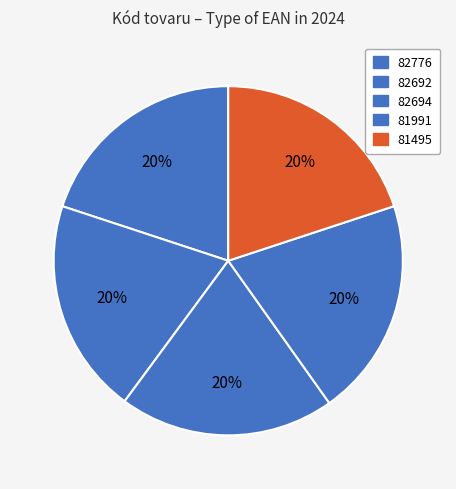

True or false: 82694 accounts for 20% of the total.

True